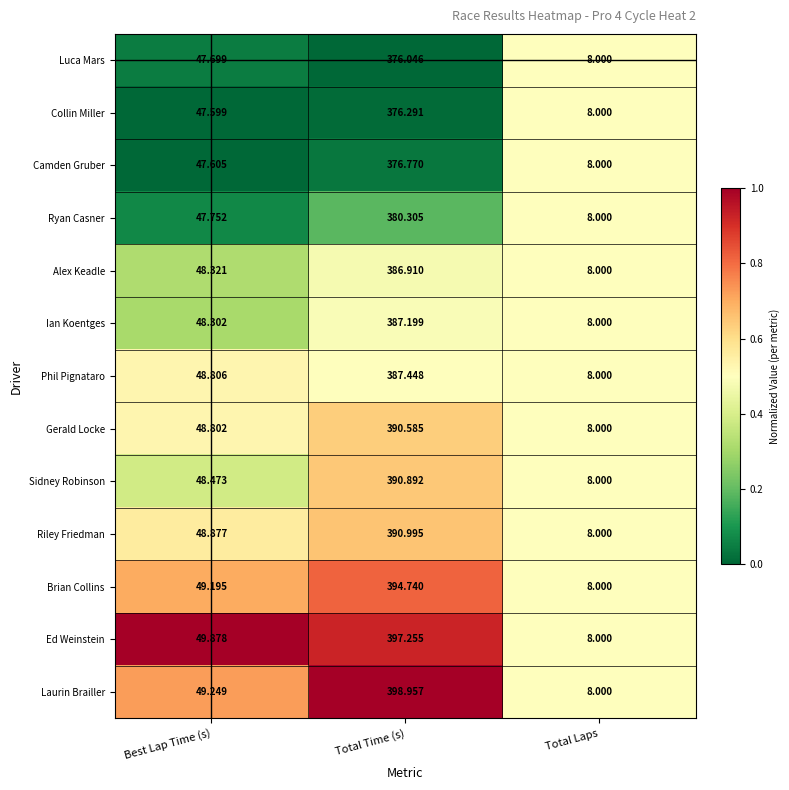

Which label corresponds to the smallest value in the chart?

Total Laps